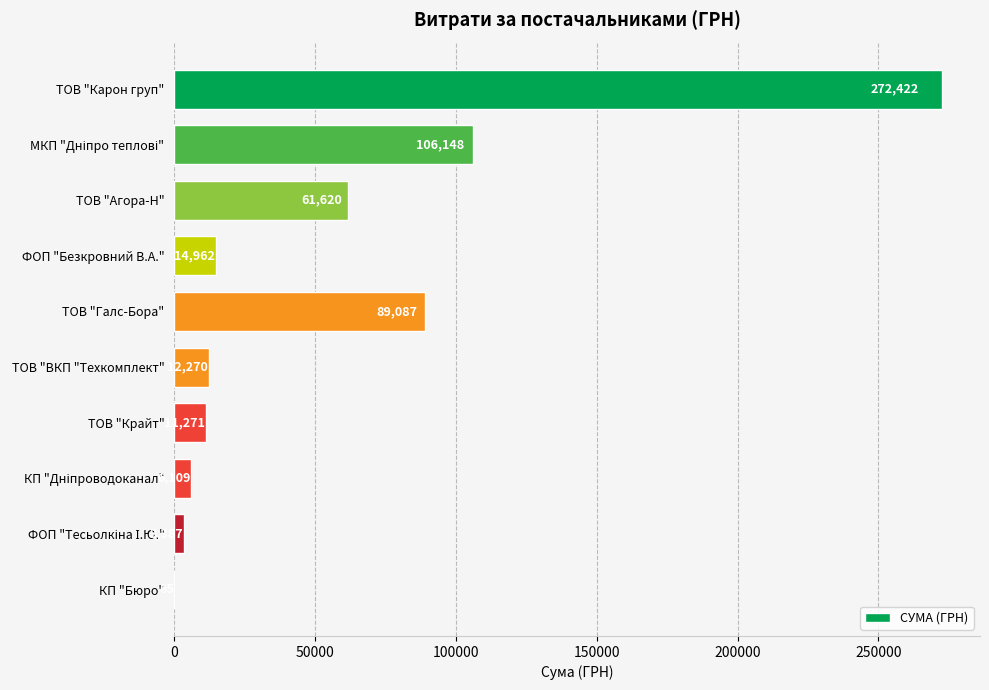

Read the value at ТОВ "Галс-Бора".

89087.1